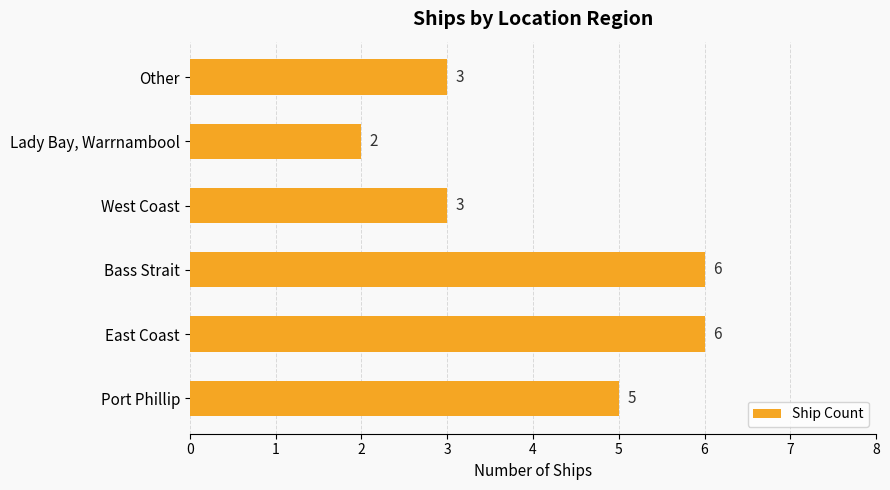

Are the bars horizontal?

Yes